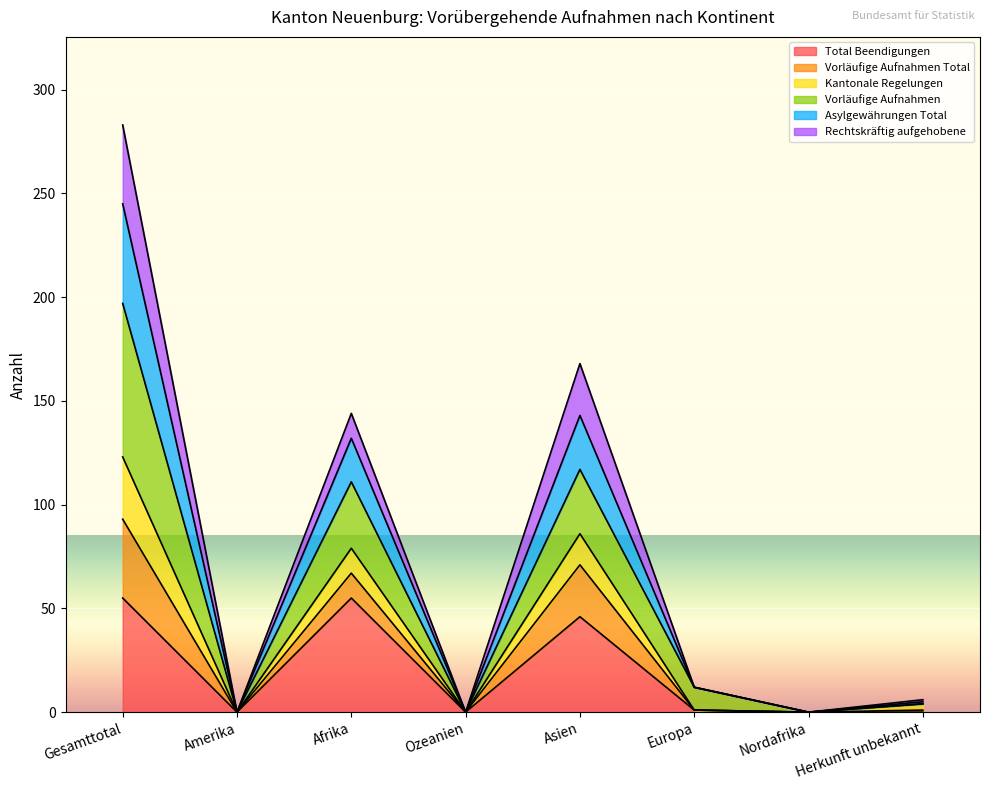

True or false: Kantonale Regelungen and Asylgewährungen Total intersect in this chart.

False